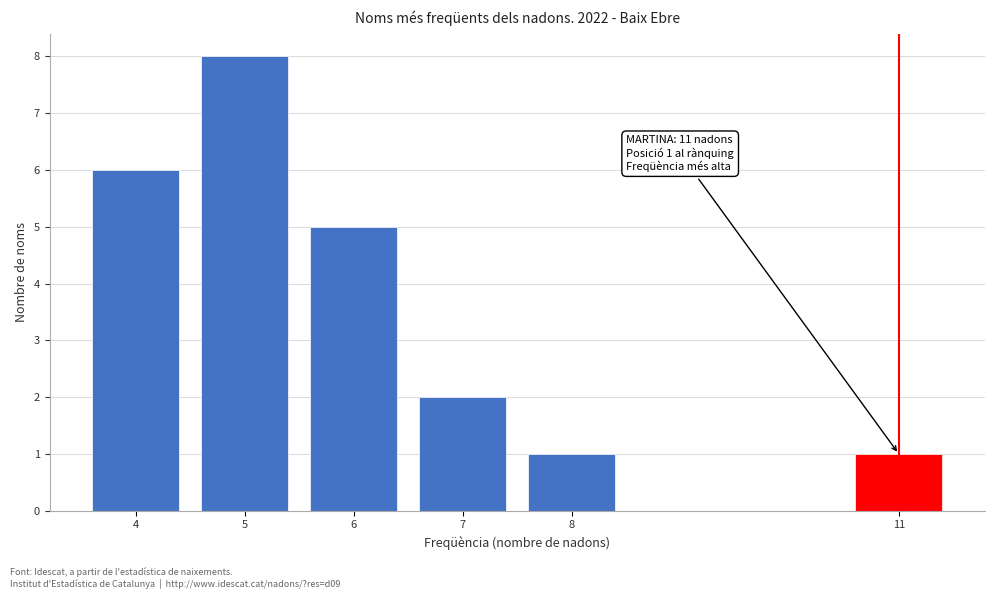

Reading right to left, extract all data points from this chart.

1	1	2	5	8	6